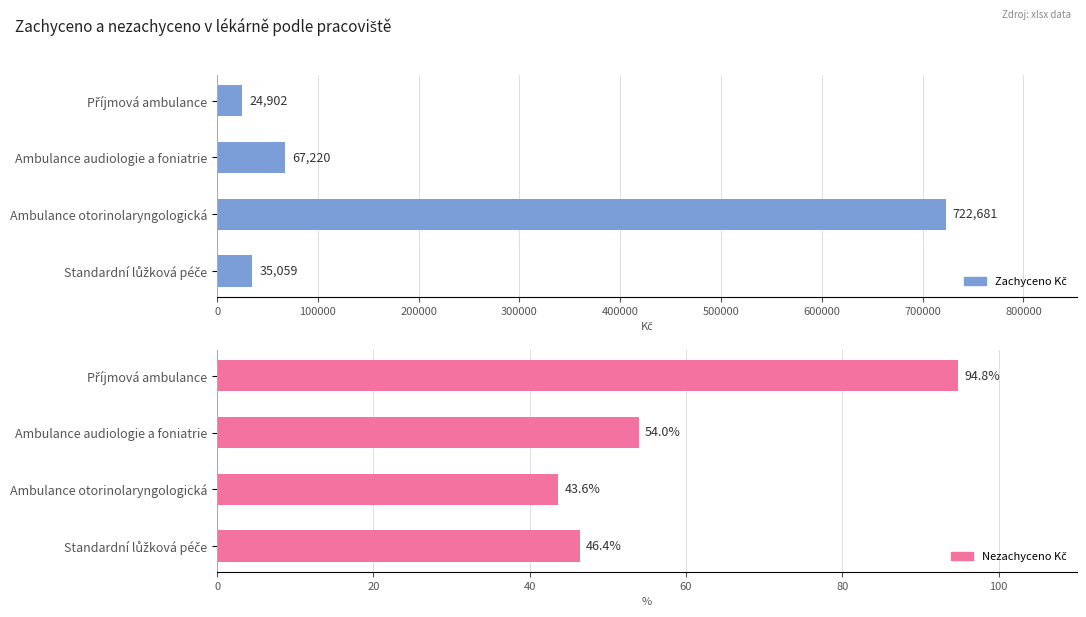

Which series changed the most between Standardní lůžková péče and Ambulance audiologie a foniatrie?

Zachyceno Kč